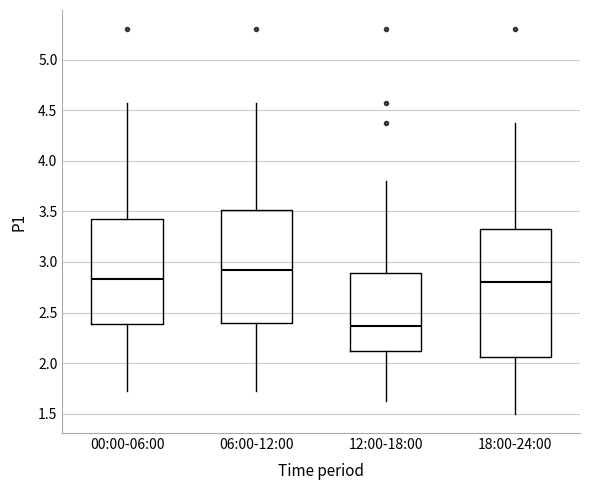

Reading left to right, transcribe this box plot: for each box, give where its median line is, the range the box spans, and where its two whiskers end, as read against the y-axis. The values are not printed on the chart, so give them approximately, as read against the axis.

00:00-06:00: median 2.85, box 2.40 to 3.45, whiskers 1.75 to 4.55
06:00-12:00: median 2.90, box 2.40 to 3.50, whiskers 1.75 to 4.55
12:00-18:00: median 2.35, box 2.10 to 2.90, whiskers 1.65 to 3.80
18:00-24:00: median 2.80, box 2.05 to 3.35, whiskers 1.50 to 4.35